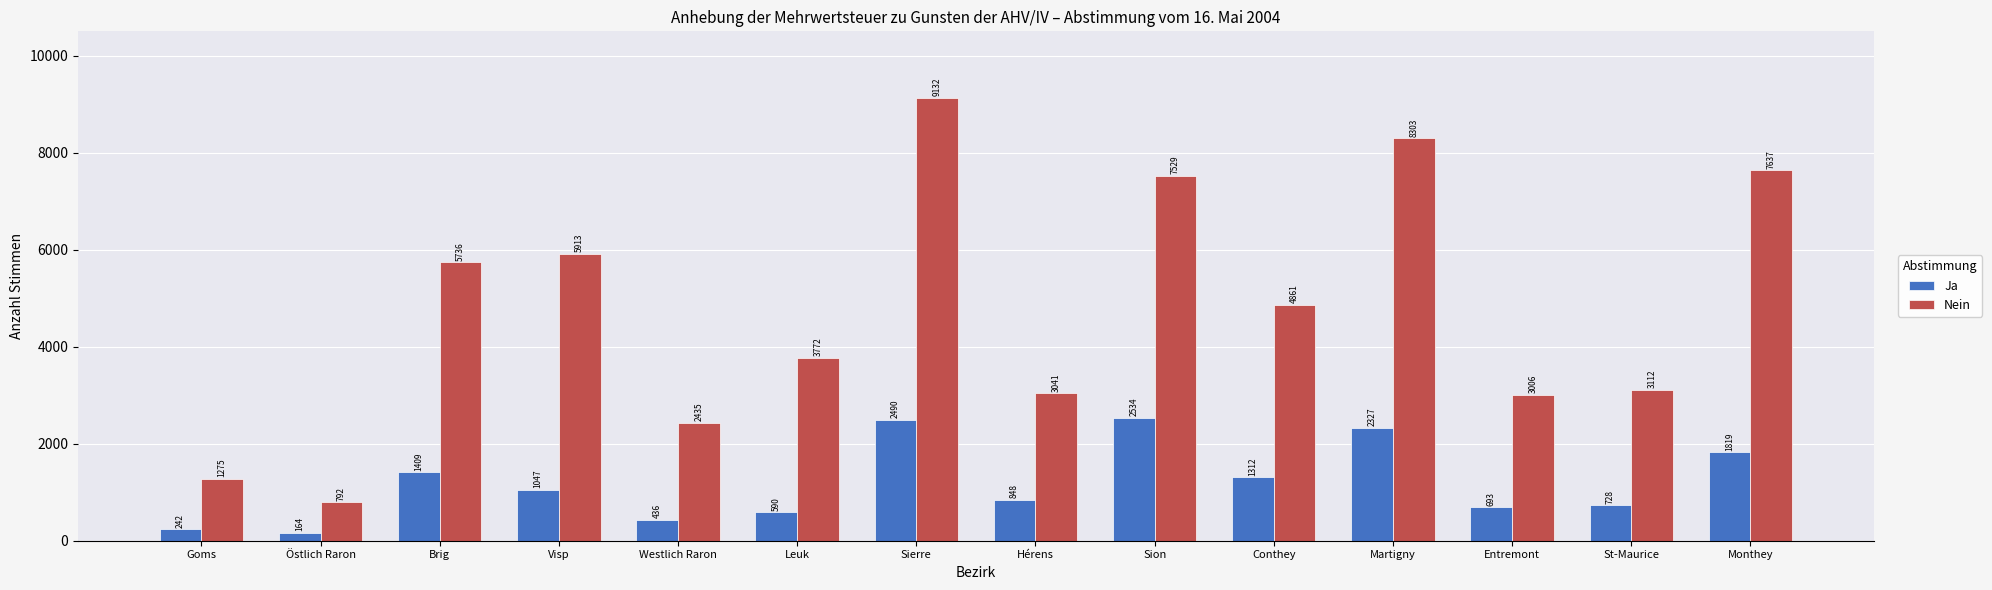

What are all the series names shown in the legend?

Ja, Nein